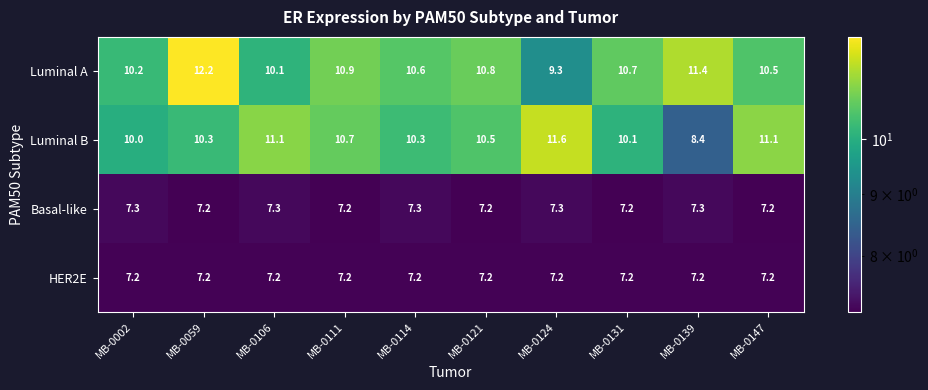

Which series has the largest total across all categories?

Luminal A